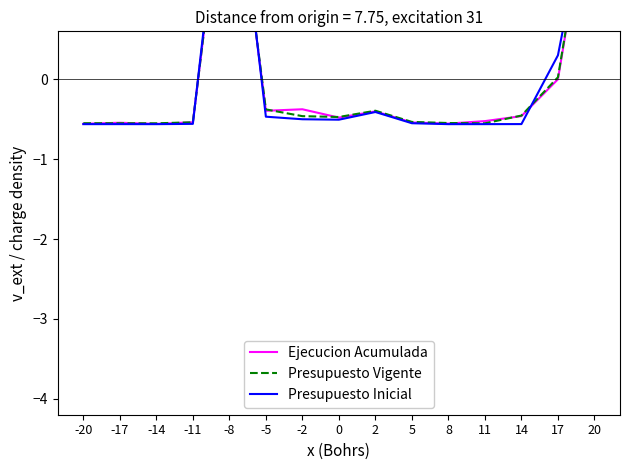

Rank the categories by Ejecucion Acumulada value from lowest to highest.

-14, -20, 8, -17, 5, -11, 11, 0, 14, 2, -5, -2, 17, 20, -8